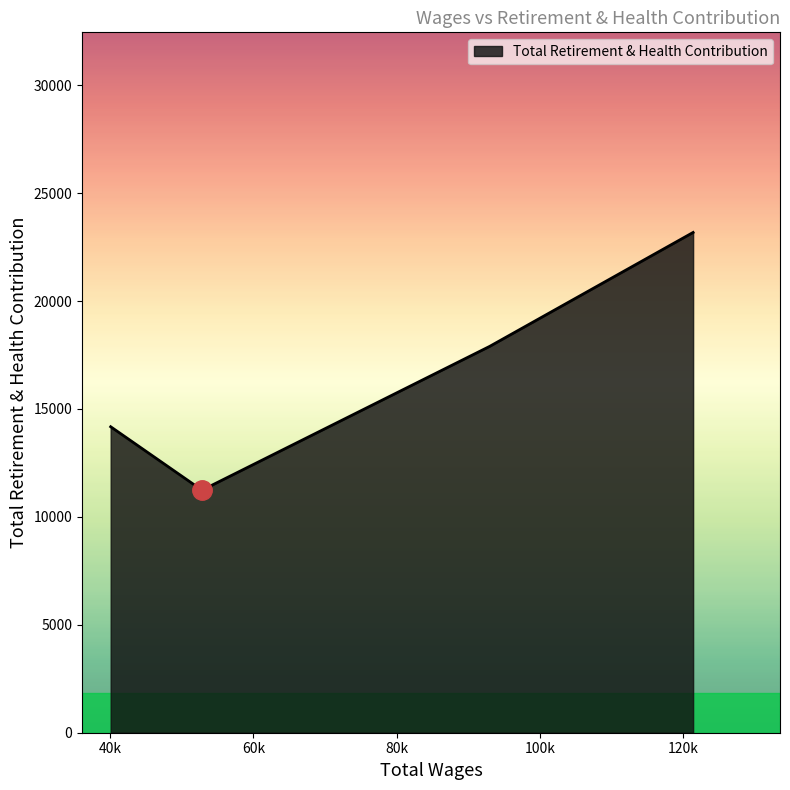

What is the minimum value shown in the chart?

11236